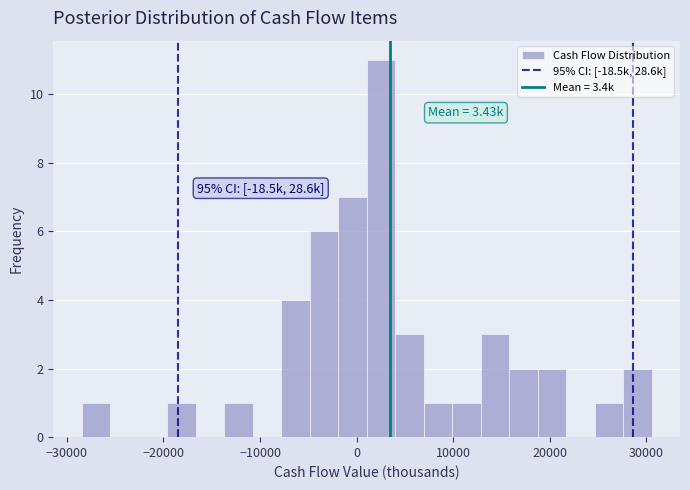

Around what value on the x-axis is the tallest bar? Give the approximate position of its centre, as read against the axis.

3000